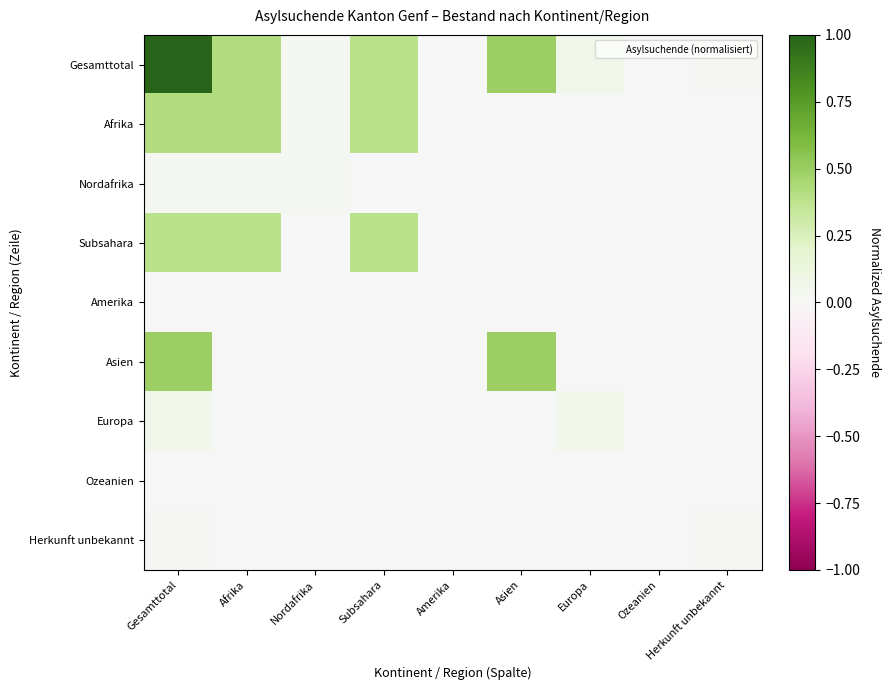

Reading left to right, list all the values displayed in this chart.

Gesamttotal: Gesamttotal=1.0	Afrika=0.4	Nordafrika=0.0	Subsahara=0.4	Amerika=0.0	Asien=0.5	Europa=0.1	Ozeanien=0.0	Herkunft unbekannt=0.0
Afrika: Gesamttotal=0.4	Afrika=0.4	Nordafrika=0.0	Subsahara=0.4	Amerika=0.0	Asien=0.0	Europa=0.0	Ozeanien=0.0	Herkunft unbekannt=0.0
Nordafrika: Gesamttotal=0.0	Afrika=0.0	Nordafrika=0.0	Subsahara=0.0	Amerika=0.0	Asien=0.0	Europa=0.0	Ozeanien=0.0	Herkunft unbekannt=0.0
Subsahara: Gesamttotal=0.4	Afrika=0.4	Nordafrika=0.0	Subsahara=0.4	Amerika=0.0	Asien=0.0	Europa=0.0	Ozeanien=0.0	Herkunft unbekannt=0.0
Amerika: Gesamttotal=0.0	Afrika=0.0	Nordafrika=0.0	Subsahara=0.0	Amerika=0.0	Asien=0.0	Europa=0.0	Ozeanien=0.0	Herkunft unbekannt=0.0
Asien: Gesamttotal=0.5	Afrika=0.0	Nordafrika=0.0	Subsahara=0.0	Amerika=0.0	Asien=0.5	Europa=0.0	Ozeanien=0.0	Herkunft unbekannt=0.0
Europa: Gesamttotal=0.1	Afrika=0.0	Nordafrika=0.0	Subsahara=0.0	Amerika=0.0	Asien=0.0	Europa=0.1	Ozeanien=0.0	Herkunft unbekannt=0.0
Ozeanien: Gesamttotal=0.0	Afrika=0.0	Nordafrika=0.0	Subsahara=0.0	Amerika=0.0	Asien=0.0	Europa=0.0	Ozeanien=0.0	Herkunft unbekannt=0.0
Herkunft unbekannt: Gesamttotal=0.0	Afrika=0.0	Nordafrika=0.0	Subsahara=0.0	Amerika=0.0	Asien=0.0	Europa=0.0	Ozeanien=0.0	Herkunft unbekannt=0.0